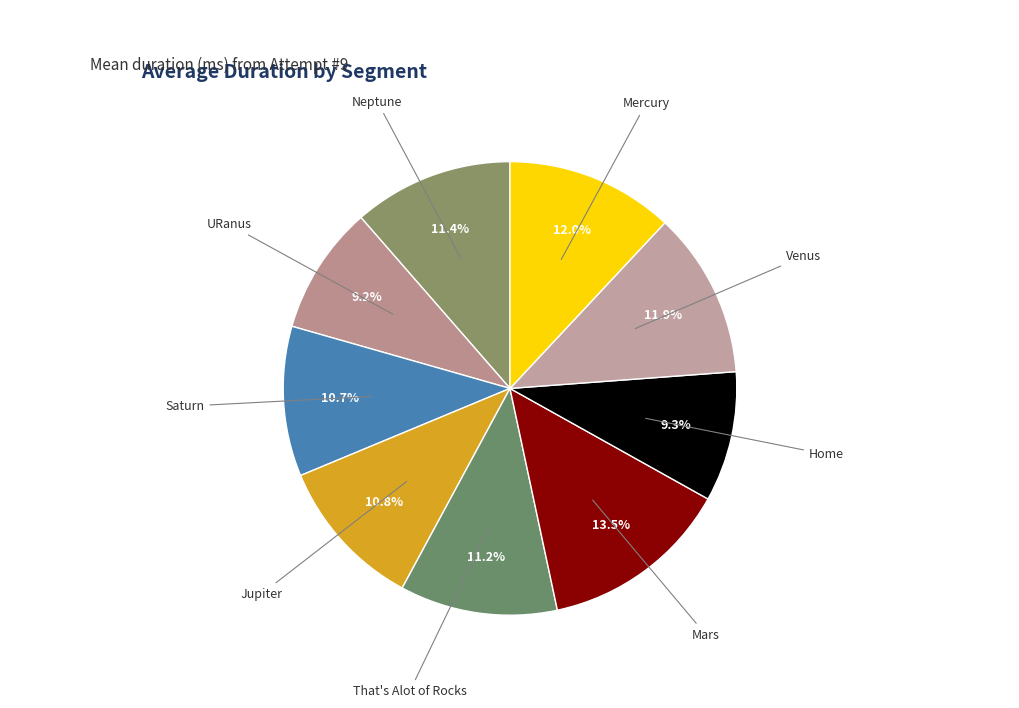

Count the number of slices in the pie.

9